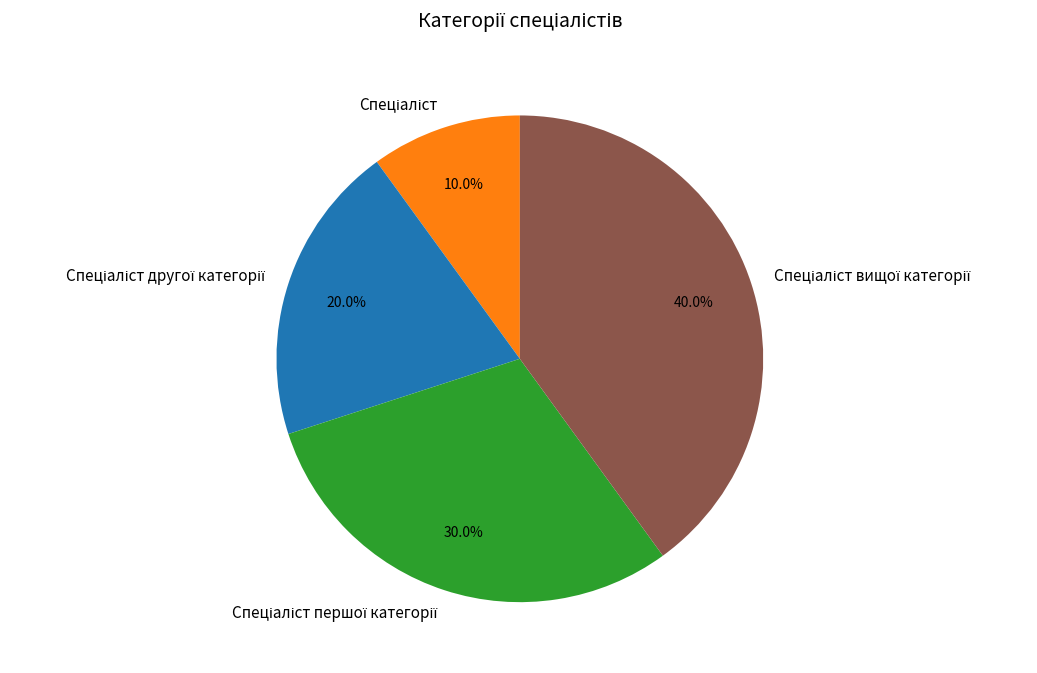

Is there any slice that represents more than half of the pie?

No